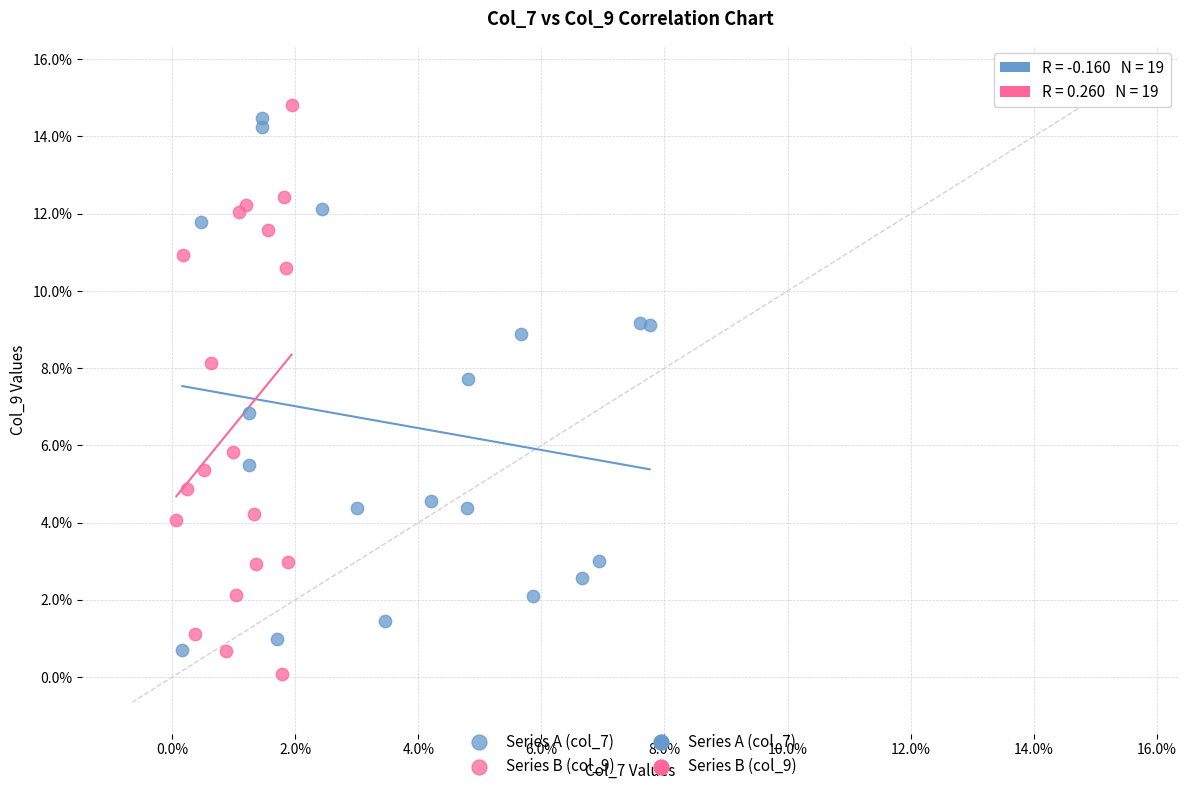

Which series has the largest Y range (max minus min)?

Series B (col_9)